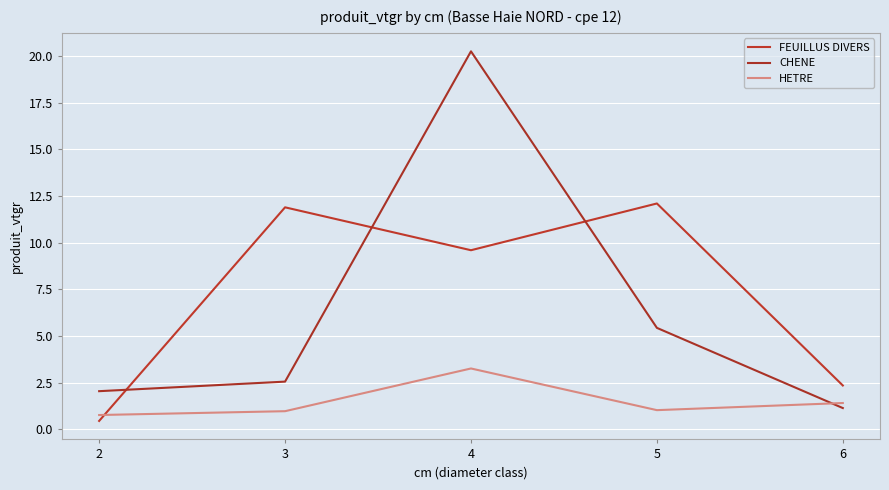

At which label does FEUILLUS DIVERS reach its minimum?

2